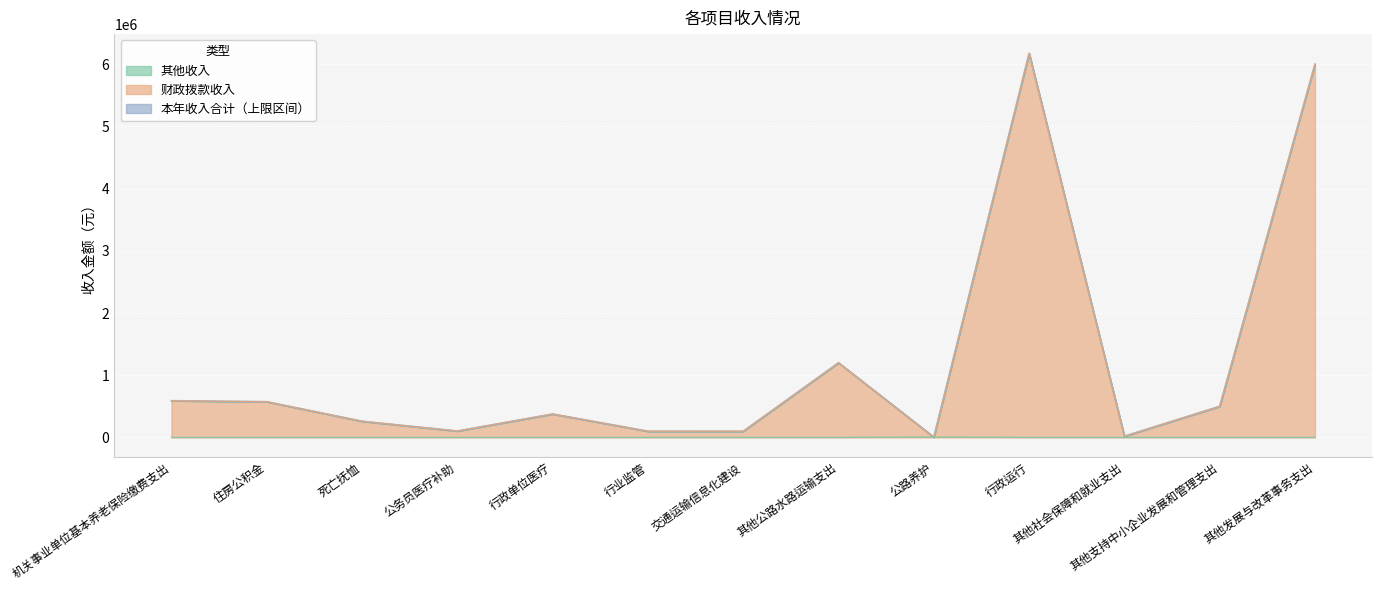

How many intersections are there between 财政拨款收入 and 其他收入?

2